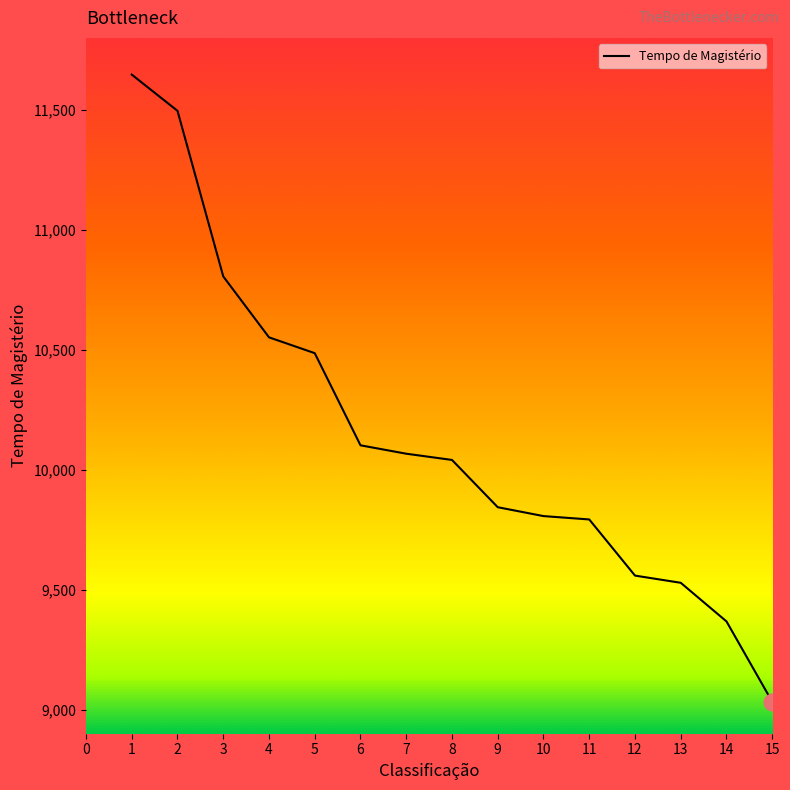

What is the difference between the second highest and minimum values?

2463